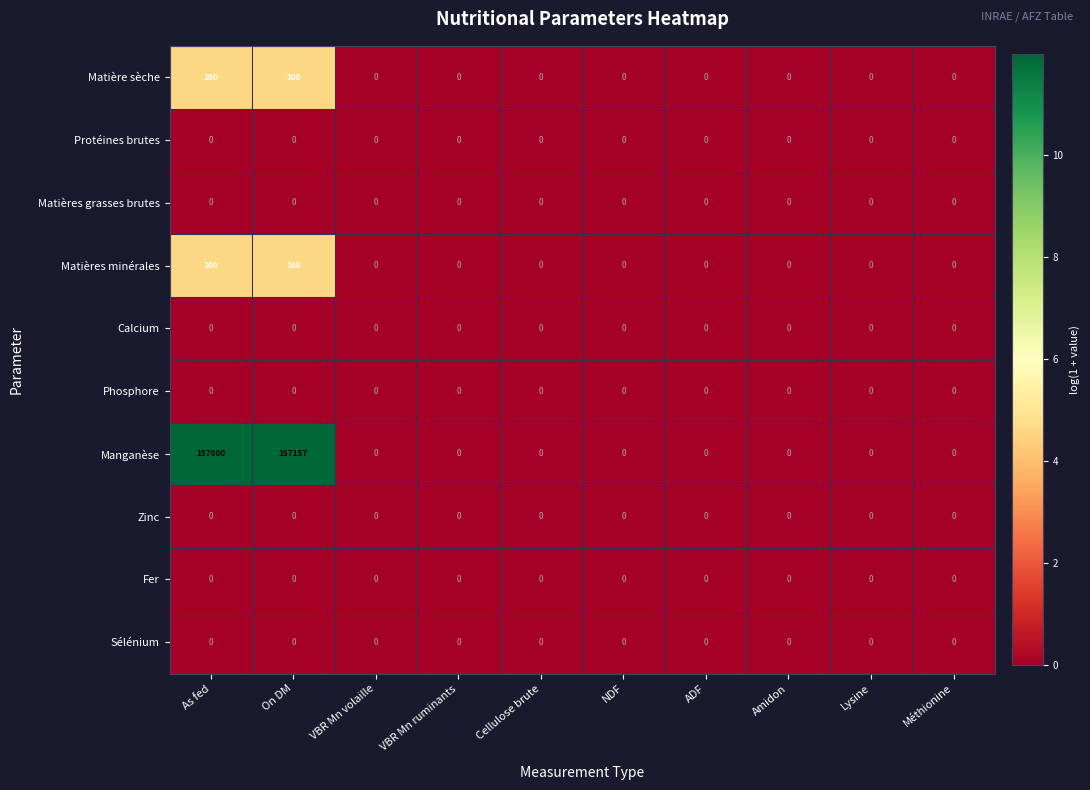

How many data points does each series have?

10